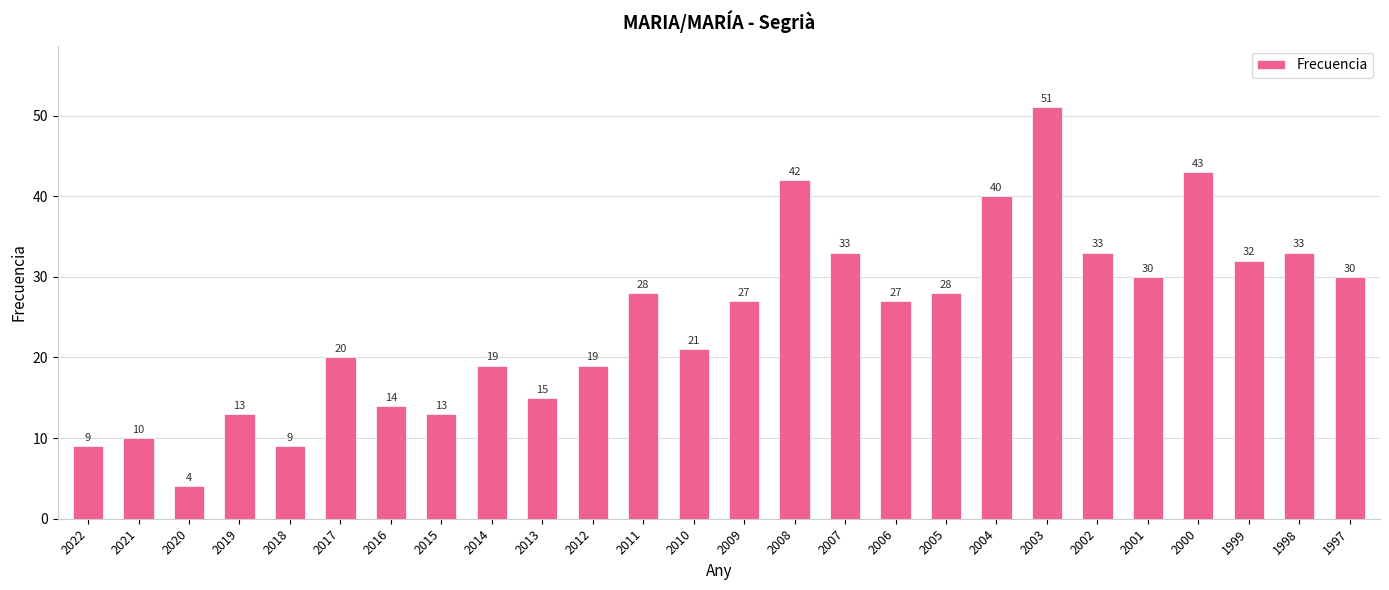

What is the minimum value shown in the chart?

4